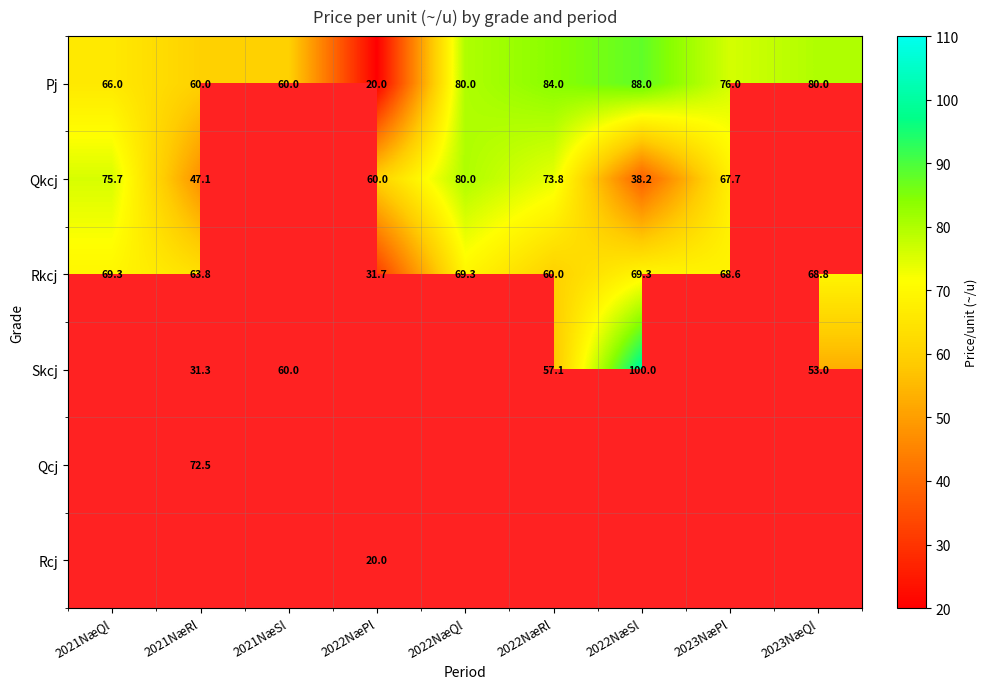

Is it true that Qkcj equals 18.3 at 2021NæQl?

False